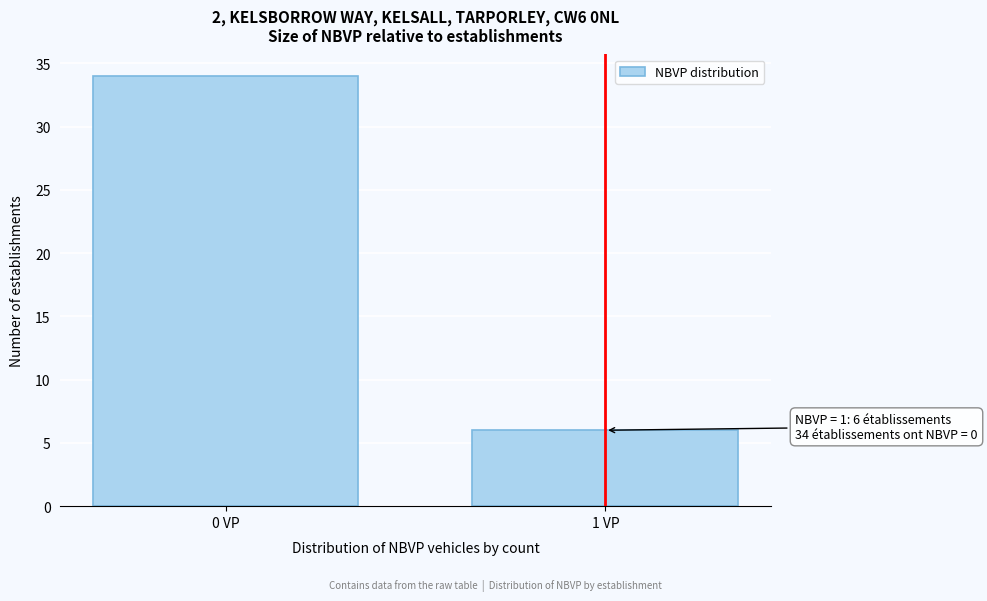

Reading left to right, what are all the values shown in this chart?

34	6